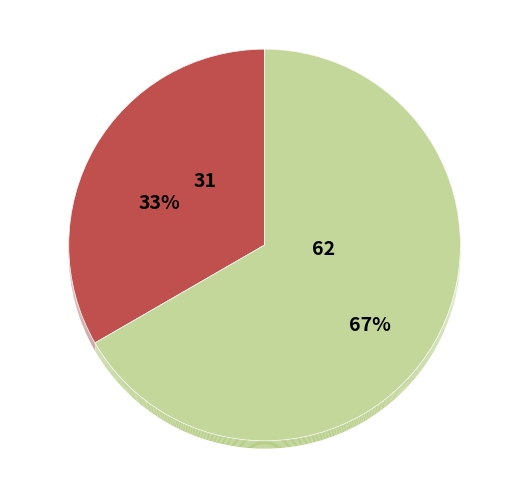

The conference and proceedings slice represents 67% of the pie. True or false?

True